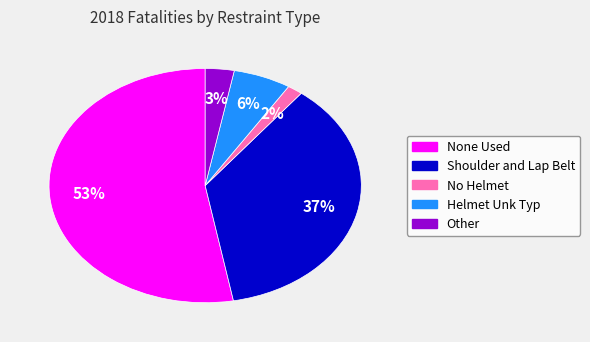

Count the number of slices in the pie.

5